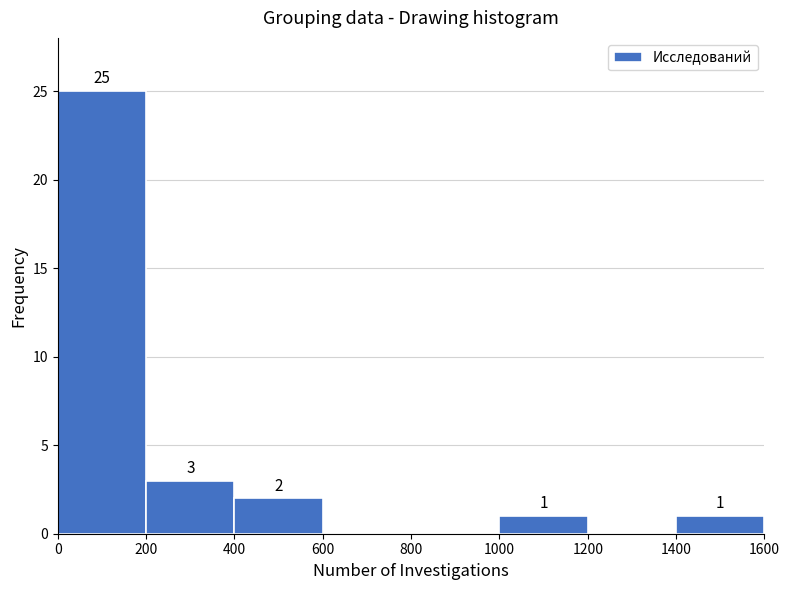

Over which range of the x-axis is the bar tallest?

0 to 200